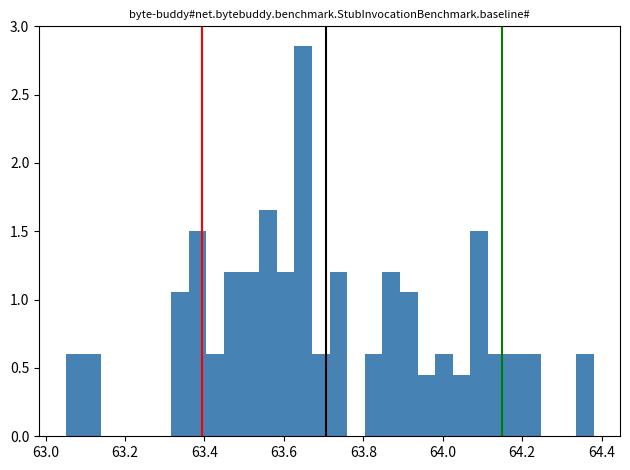

Read against the x-axis, roughly where is the centre of the tallest bar?

63.64